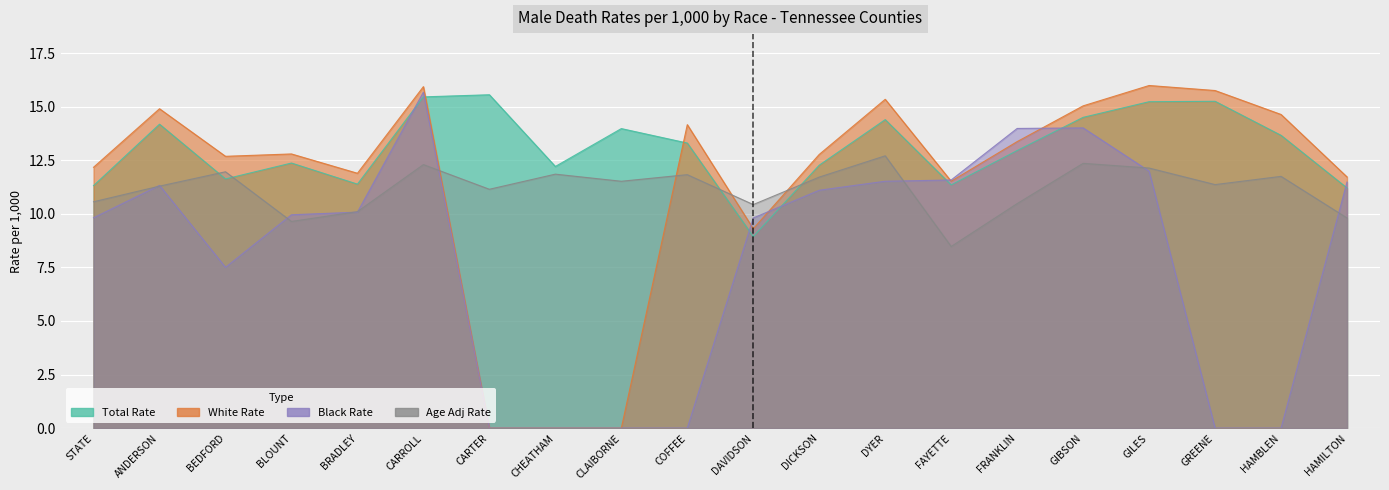

Between CLAIBORNE and HAMILTON, which series saw the biggest shift?

White Rate